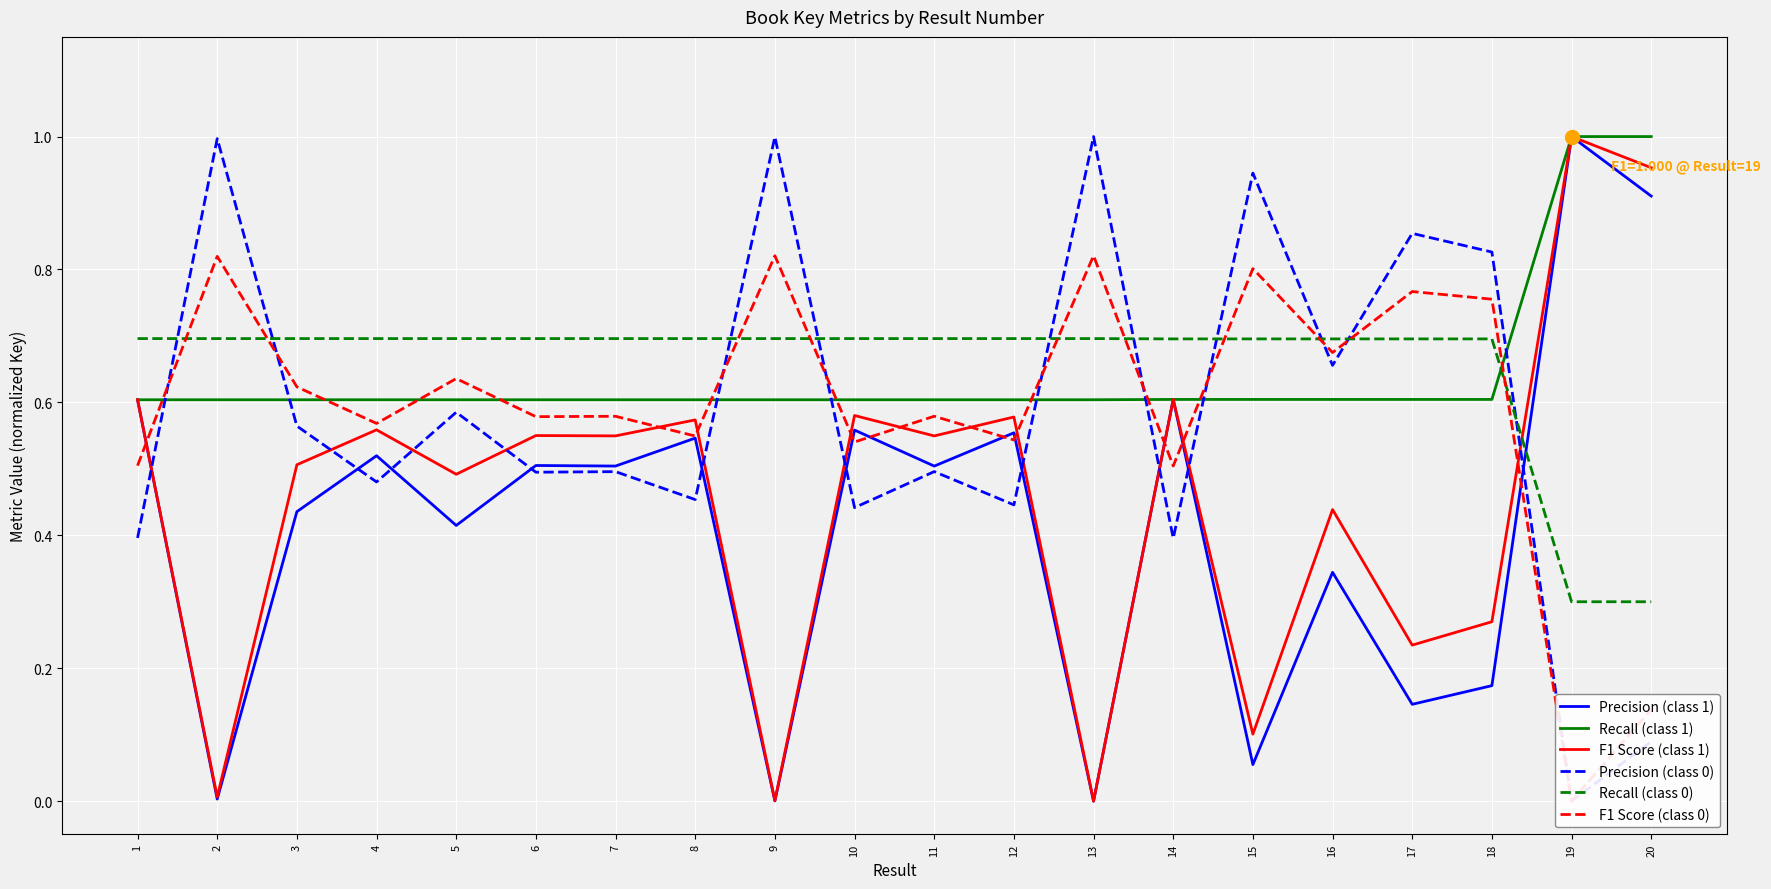

What is the total value across all series at 12?

3.4